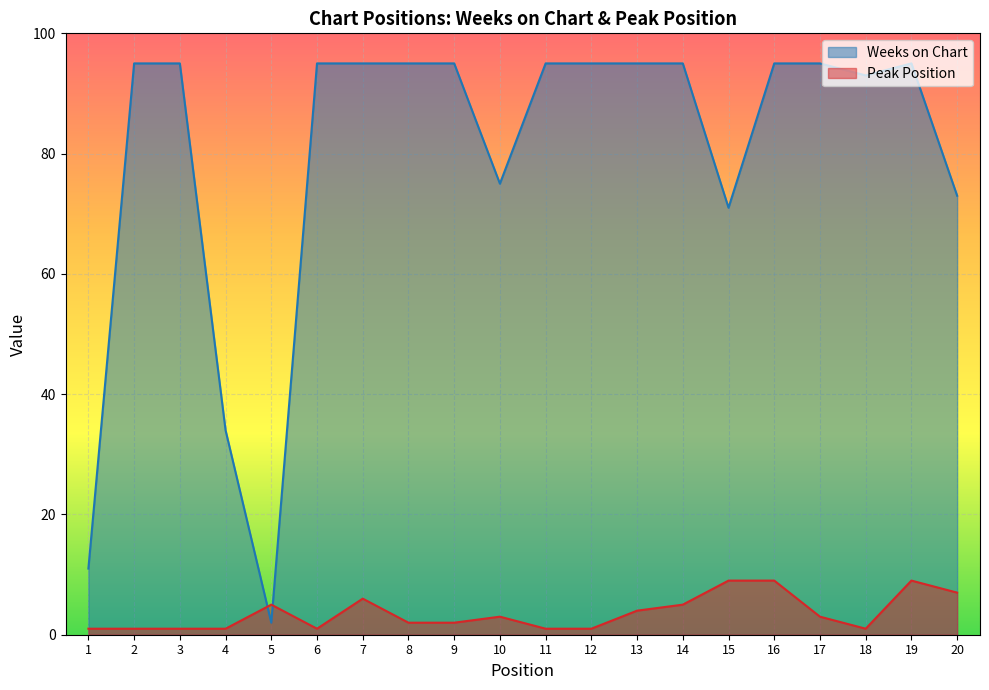

Where is the first local maximum for Peak Position?

5